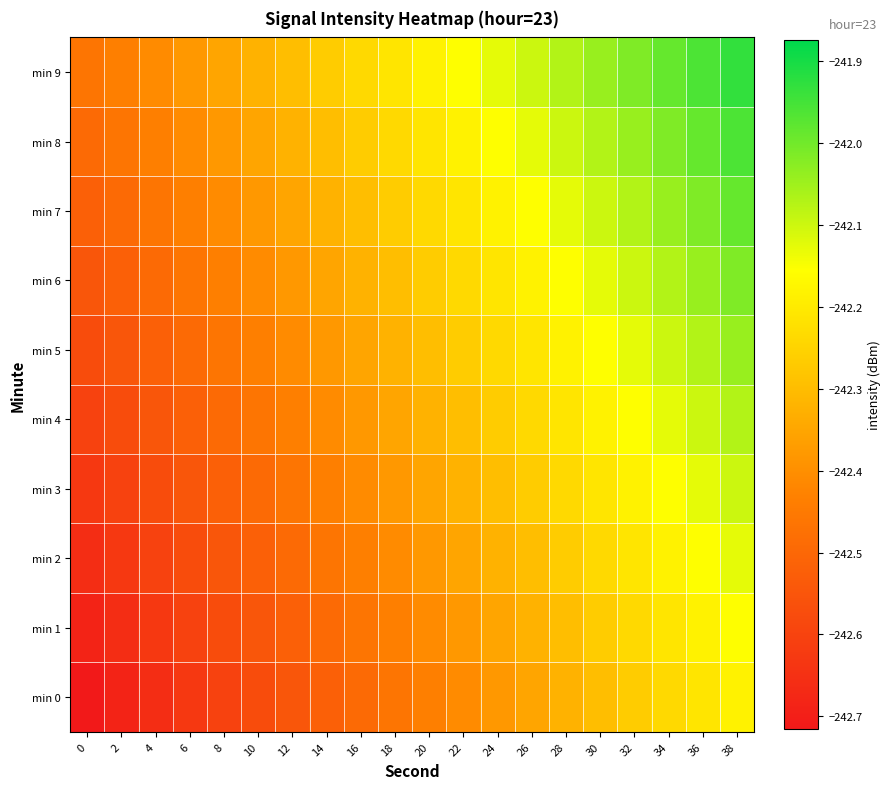

Reading left to right, transcribe all the data shown in this chart.

min 0: 0=-242.7	2=-242.7	4=-242.7	6=-242.6	8=-242.6	10=-242.6	12=-242.5	14=-242.5	16=-242.5	18=-242.5	20=-242.4	22=-242.4	24=-242.4	26=-242.4	28=-242.3	30=-242.3	32=-242.3	34=-242.2	36=-242.2	38=-242.2
min 1: 0=-242.7	2=-242.7	4=-242.6	6=-242.6	8=-242.6	10=-242.5	12=-242.5	14=-242.5	16=-242.5	18=-242.4	20=-242.4	22=-242.4	24=-242.4	26=-242.3	28=-242.3	30=-242.3	32=-242.2	34=-242.2	36=-242.2	38=-242.2
min 2: 0=-242.7	2=-242.6	4=-242.6	6=-242.6	8=-242.5	10=-242.5	12=-242.5	14=-242.5	16=-242.4	18=-242.4	20=-242.4	22=-242.4	24=-242.3	26=-242.3	28=-242.3	30=-242.2	32=-242.2	34=-242.2	36=-242.2	38=-242.1
min 3: 0=-242.6	2=-242.6	4=-242.6	6=-242.5	8=-242.5	10=-242.5	12=-242.5	14=-242.4	16=-242.4	18=-242.4	20=-242.4	22=-242.3	24=-242.3	26=-242.3	28=-242.2	30=-242.2	32=-242.2	34=-242.2	36=-242.1	38=-242.1
min 4: 0=-242.6	2=-242.6	4=-242.5	6=-242.5	8=-242.5	10=-242.5	12=-242.4	14=-242.4	16=-242.4	18=-242.4	20=-242.3	22=-242.3	24=-242.3	26=-242.2	28=-242.2	30=-242.2	32=-242.2	34=-242.1	36=-242.1	38=-242.1
min 5: 0=-242.6	2=-242.5	4=-242.5	6=-242.5	8=-242.5	10=-242.4	12=-242.4	14=-242.4	16=-242.4	18=-242.3	20=-242.3	22=-242.3	24=-242.2	26=-242.2	28=-242.2	30=-242.2	32=-242.1	34=-242.1	36=-242.1	38=-242.0
min 6: 0=-242.5	2=-242.5	4=-242.5	6=-242.5	8=-242.4	10=-242.4	12=-242.4	14=-242.4	16=-242.3	18=-242.3	20=-242.3	22=-242.2	24=-242.2	26=-242.2	28=-242.2	30=-242.1	32=-242.1	34=-242.1	36=-242.0	38=-242.0
min 7: 0=-242.5	2=-242.5	4=-242.5	6=-242.4	8=-242.4	10=-242.4	12=-242.4	14=-242.3	16=-242.3	18=-242.3	20=-242.2	22=-242.2	24=-242.2	26=-242.2	28=-242.1	30=-242.1	32=-242.1	34=-242.0	36=-242.0	38=-242.0
min 8: 0=-242.5	2=-242.5	4=-242.4	6=-242.4	8=-242.4	10=-242.4	12=-242.3	14=-242.3	16=-242.3	18=-242.2	20=-242.2	22=-242.2	24=-242.2	26=-242.1	28=-242.1	30=-242.1	32=-242.0	34=-242.0	36=-242.0	38=-242.0
min 9: 0=-242.5	2=-242.4	4=-242.4	6=-242.4	8=-242.4	10=-242.3	12=-242.3	14=-242.3	16=-242.2	18=-242.2	20=-242.2	22=-242.2	24=-242.1	26=-242.1	28=-242.1	30=-242.0	32=-242.0	34=-242.0	36=-242.0	38=-241.9